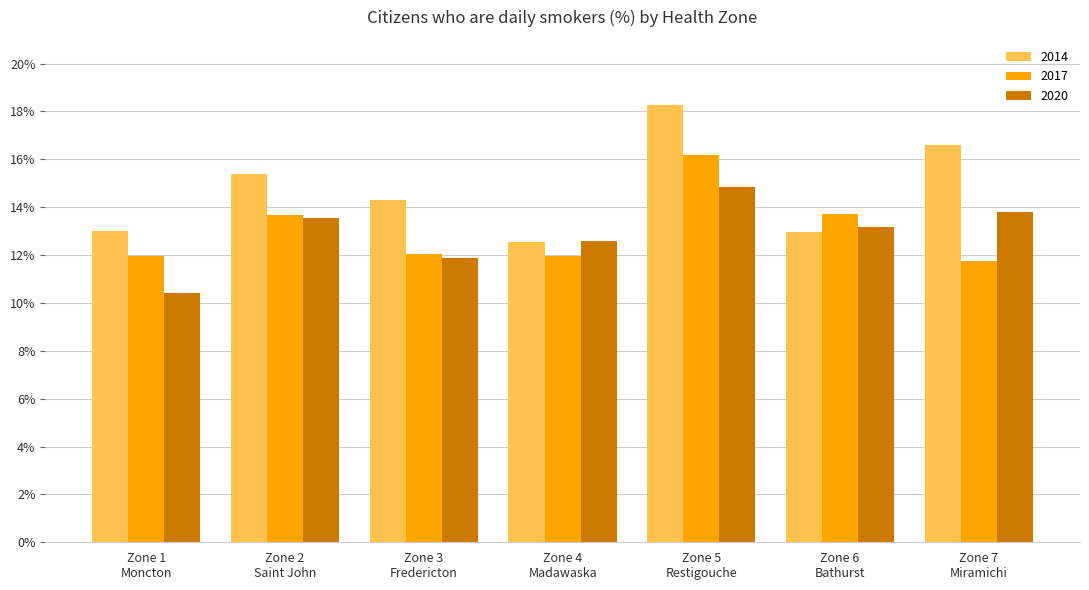

Count the 2017 values in the range 11 to 13.

4